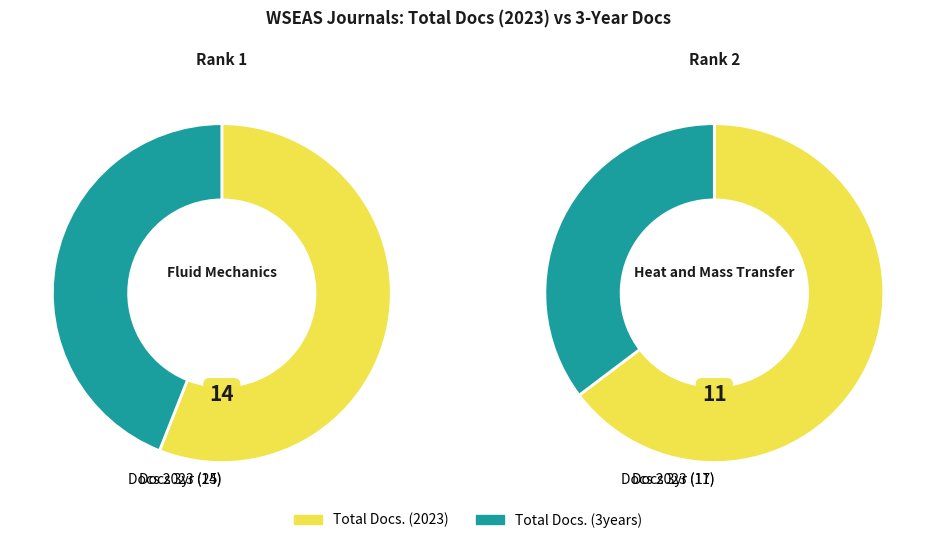

How many segments does this pie chart have?

2